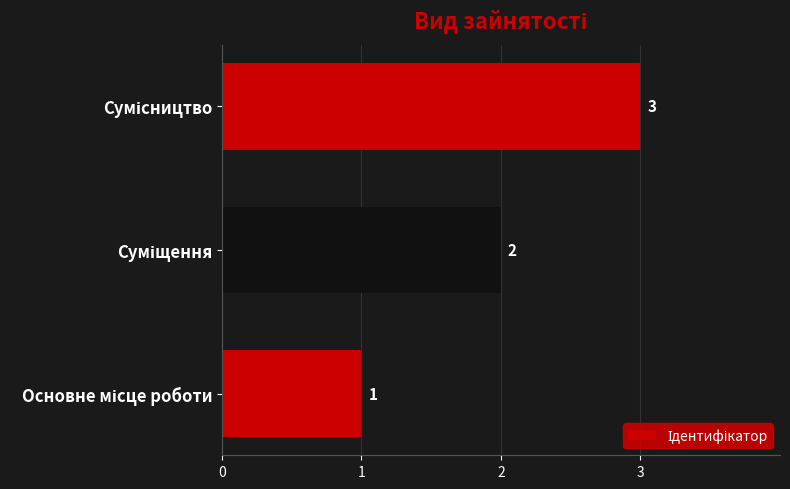

Count the values in the range 1 to 3.

3